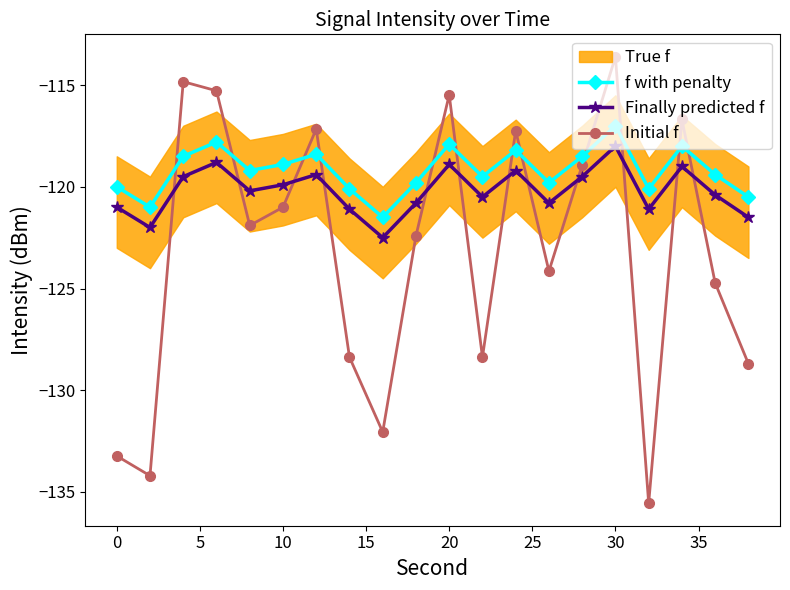

True or false: Initial f and Finally predicted f intersect in this chart.

True